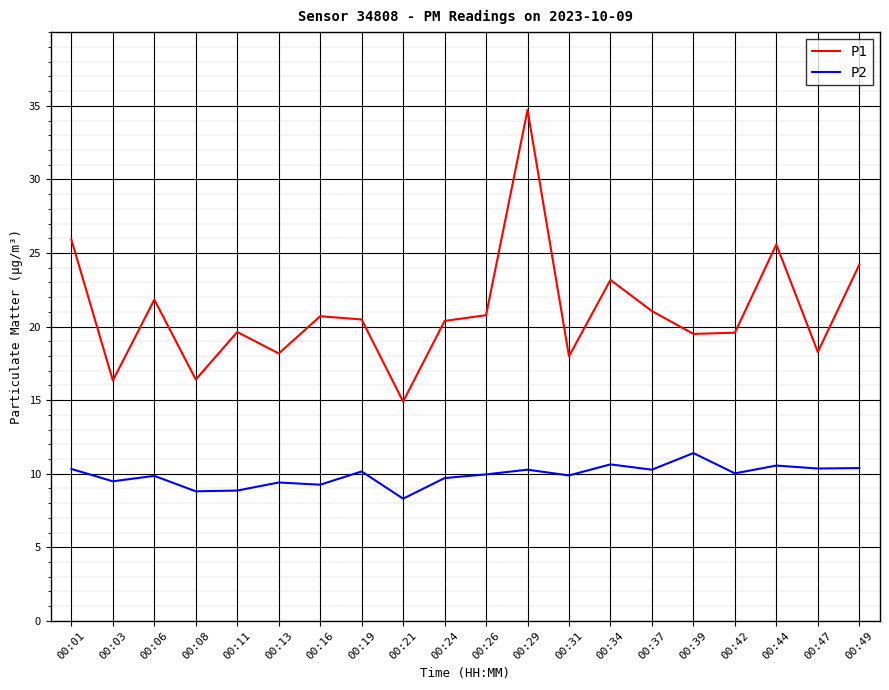

Which label corresponds to the largest value in the chart?

00:29